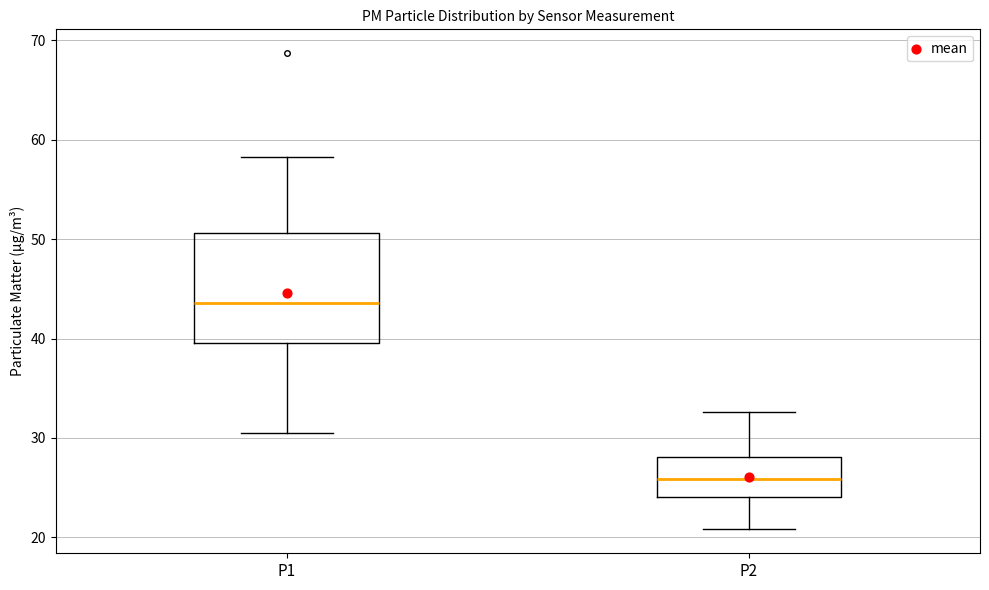

Which box has the lowest median line?

P2